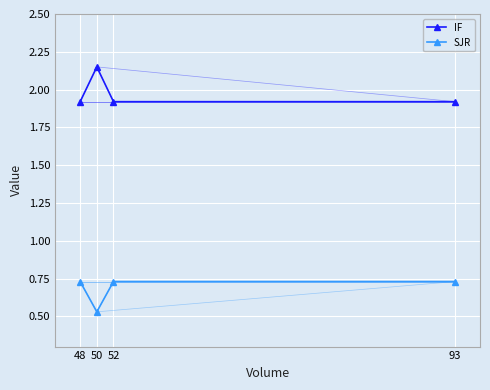

Rank the series by their maximum value, from lowest to highest.

SJR, IF